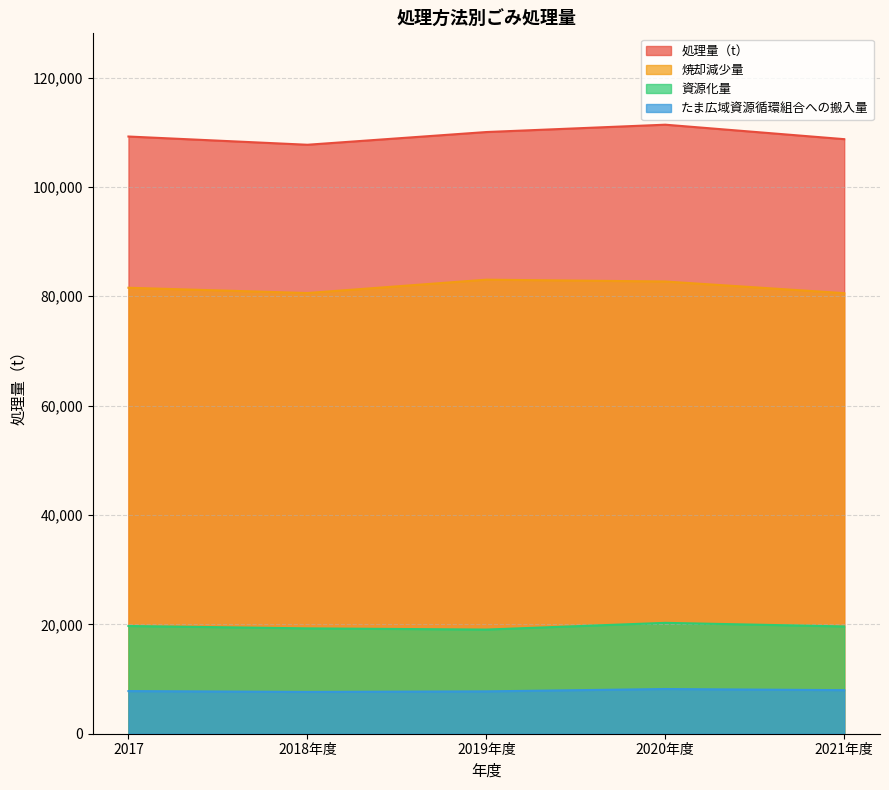

What is the label of the 1st point from the right?

2021年度